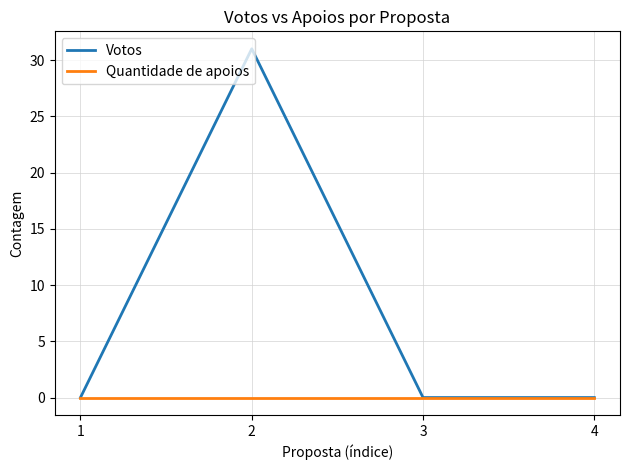

At how many categories does at least one series exceed 18?

1